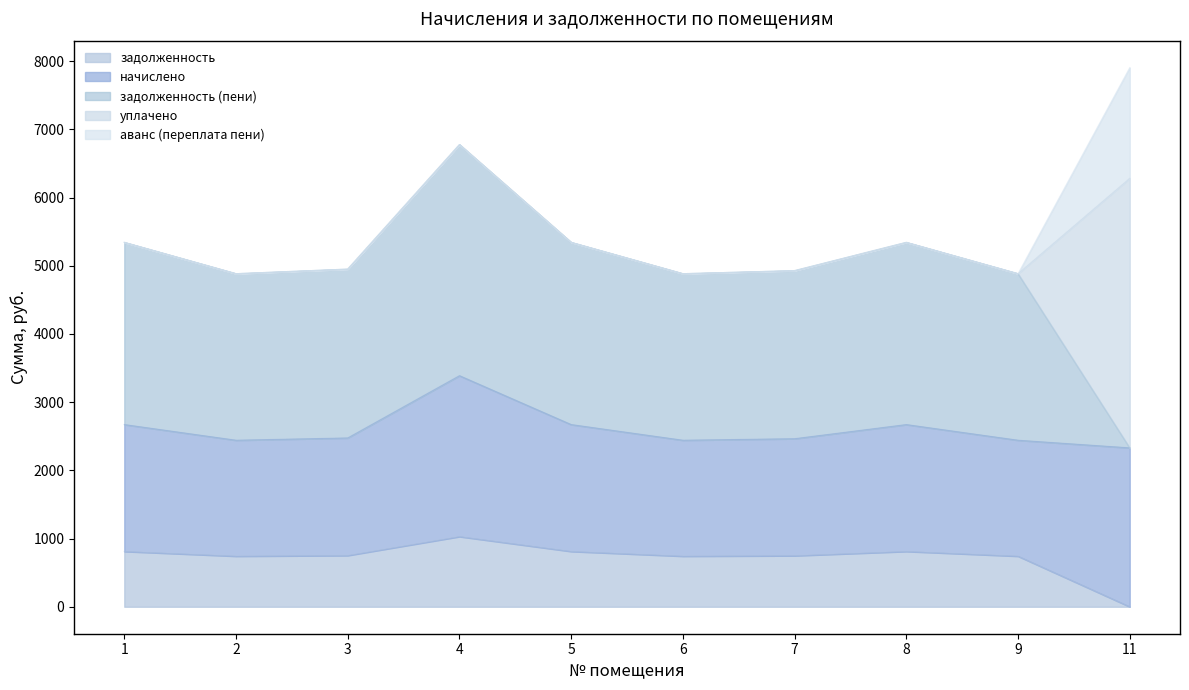

What is the sum of the задолженность (пени) values at 2 and 6?

4884.1